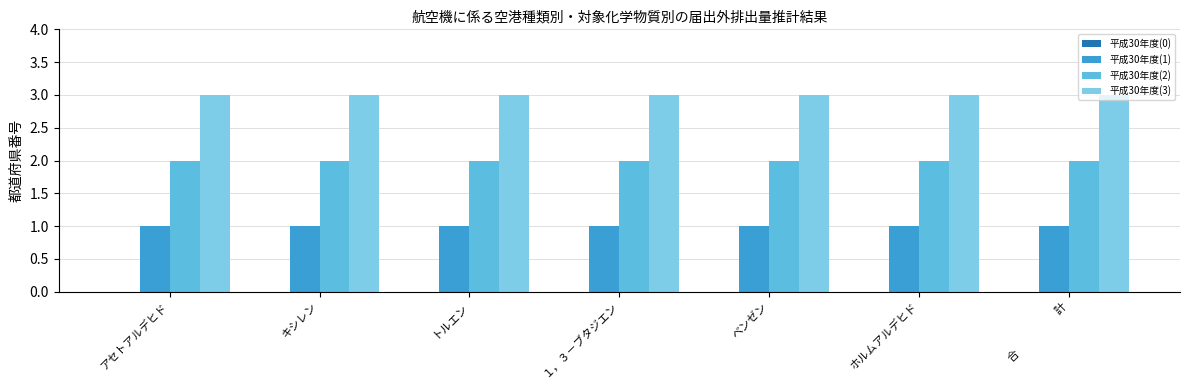

Which series has the largest total across all categories?

平成30年度(3)